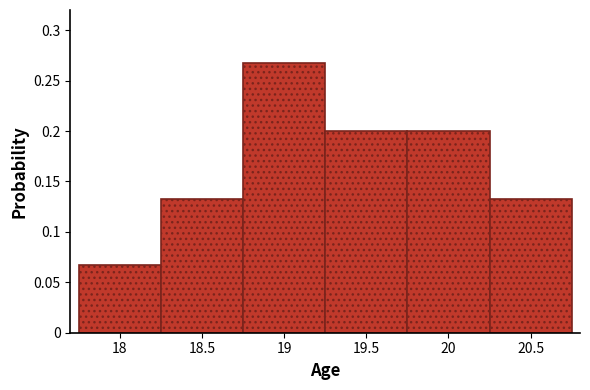

Which range on the x-axis has the tallest bar?

18.75 to 19.25